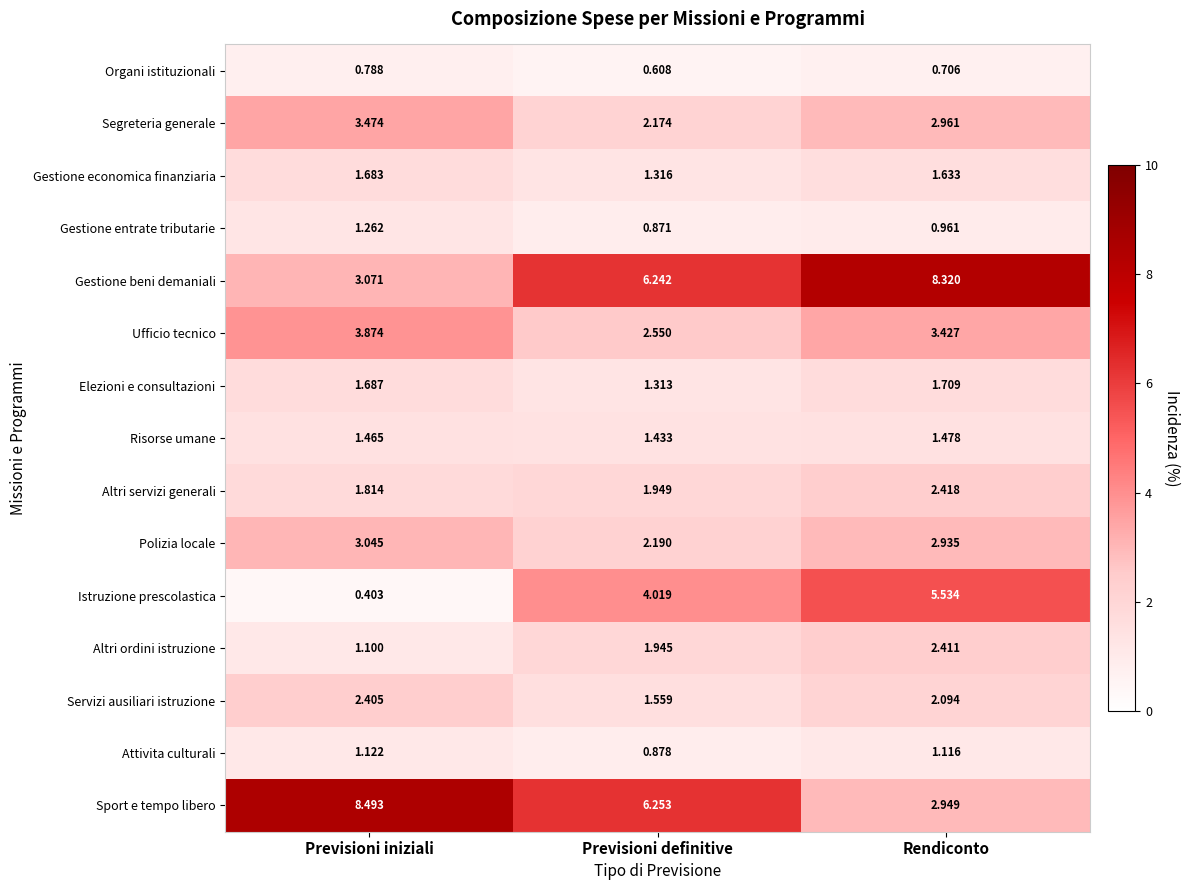

List the labels in order of Gestione economica finanziaria value, largest first.

Previsioni iniziali, Rendiconto, Previsioni definitive